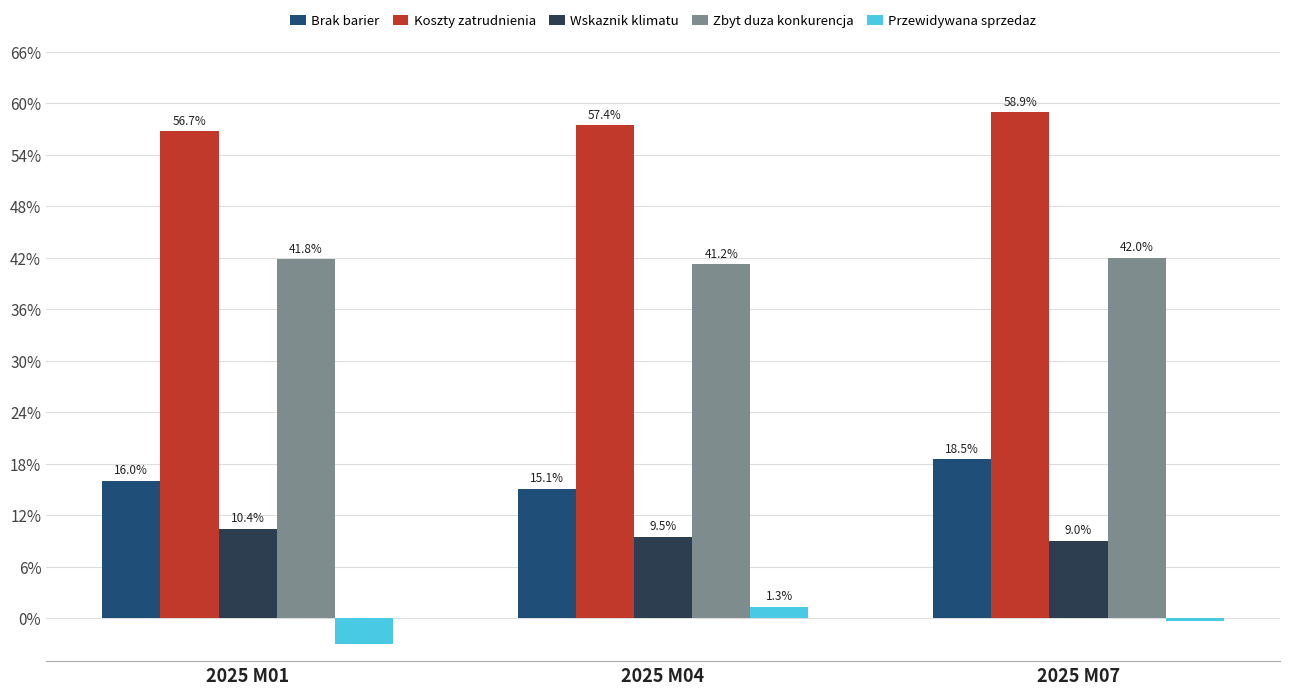

List the labels in order of Koszty zatrudnienia value, largest first.

2025 M07, 2025 M04, 2025 M01